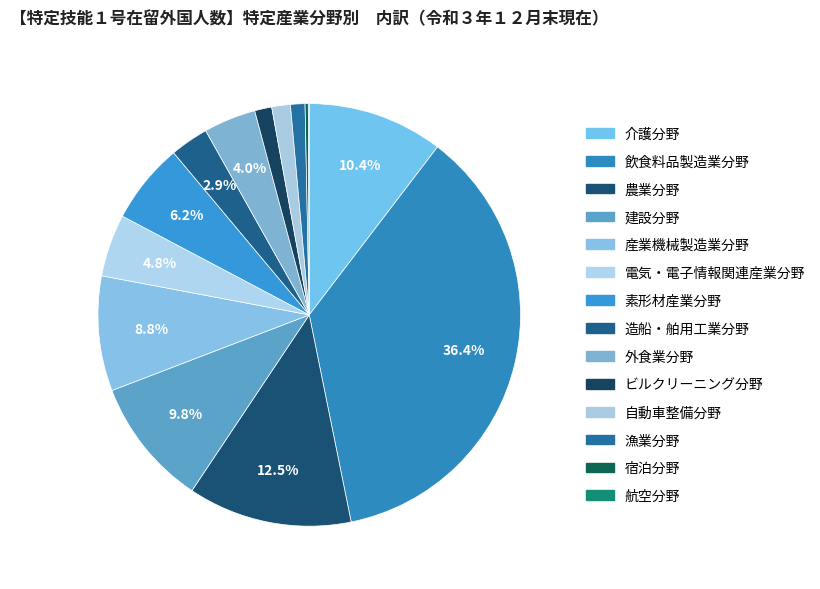

What percentage do 電気・電子情報関連産業分野 and 航空分野 together represent?

4.8%